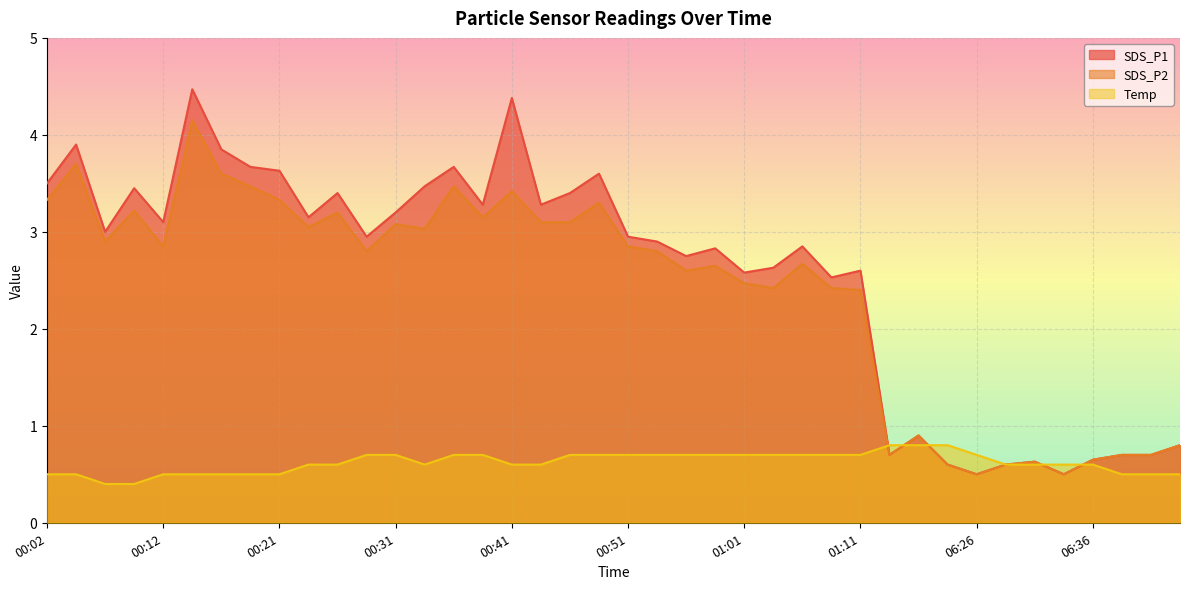

Is the value of Temp at 00:39 greater than the value of SDS_P2 at 06:41?

No